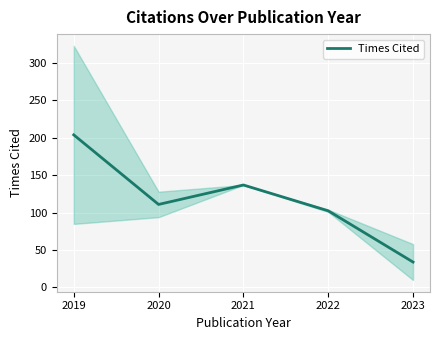

List the labels in order of value, largest first.

2019, 2021, 2020, 2022, 2023